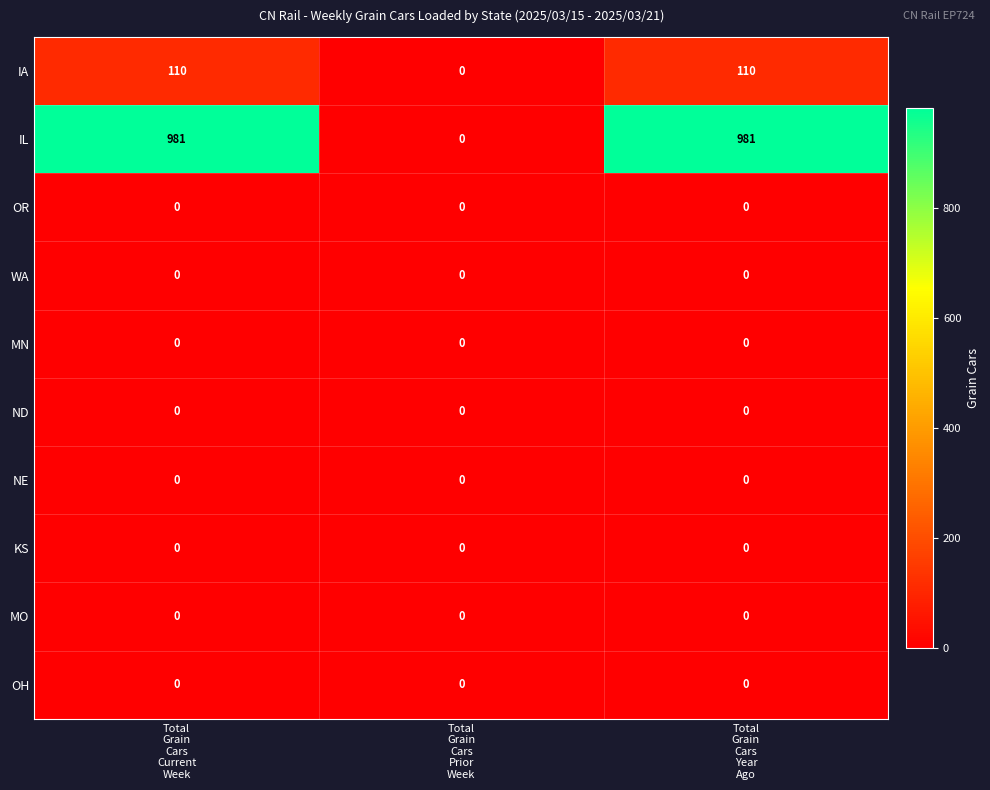

Reading left to right, list all the values displayed in this chart.

IA: 110	0	110
IL: 981	0	981
OR: 0	0	0
WA: 0	0	0
MN: 0	0	0
ND: 0	0	0
NE: 0	0	0
KS: 0	0	0
MO: 0	0	0
OH: 0	0	0